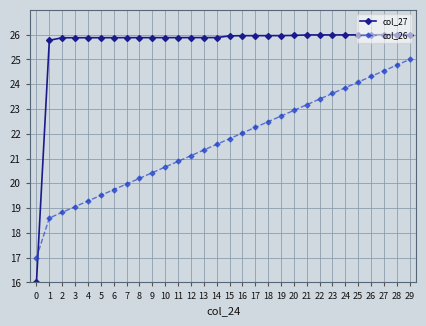

True or false: col_26 has more than 0 points higher than both neighbors.

False